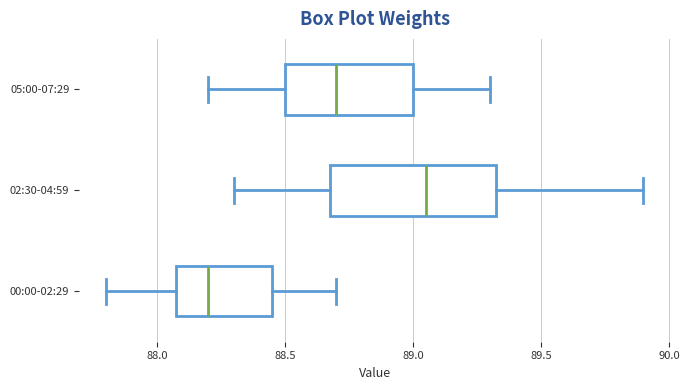

Which box's median line is the furthest to the right?

02:30-04:59